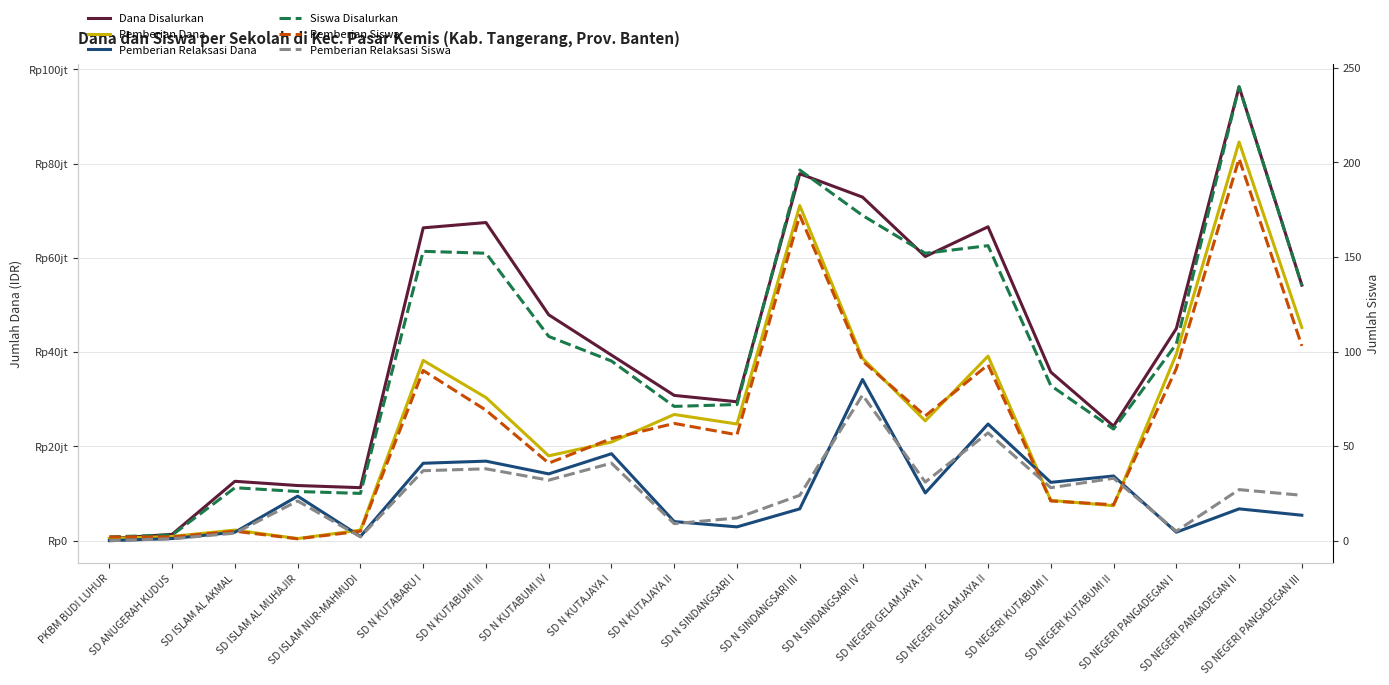

At how many categories does at least one series exceed 26030253?

14